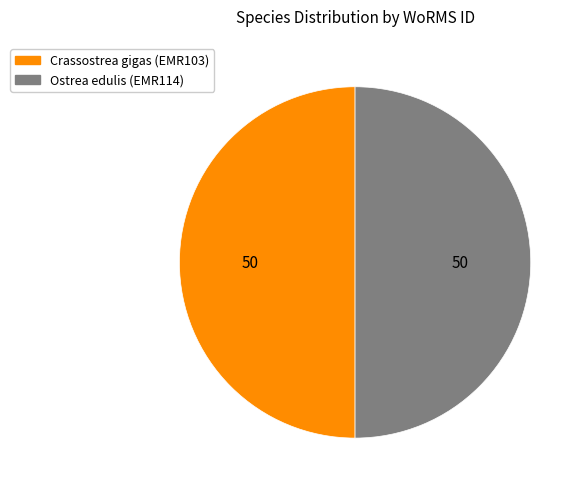

True or false: Ostrea edulis (EMR114) accounts for 61% of the total.

False